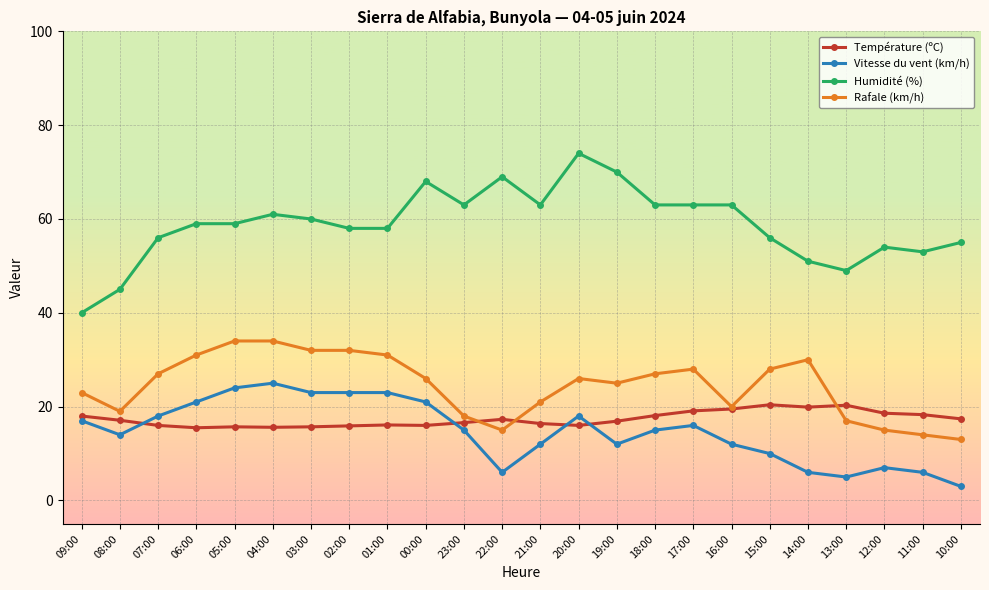

List the series in order of their peak value, highest first.

Humidité (%), Rafale (km/h), Vitesse du vent (km/h), Température (ºC)